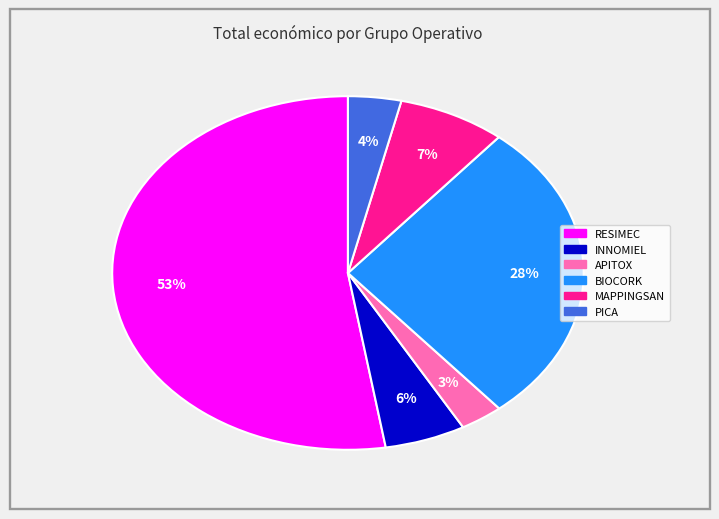

Does BIOCORK represent more than half of the total?

No